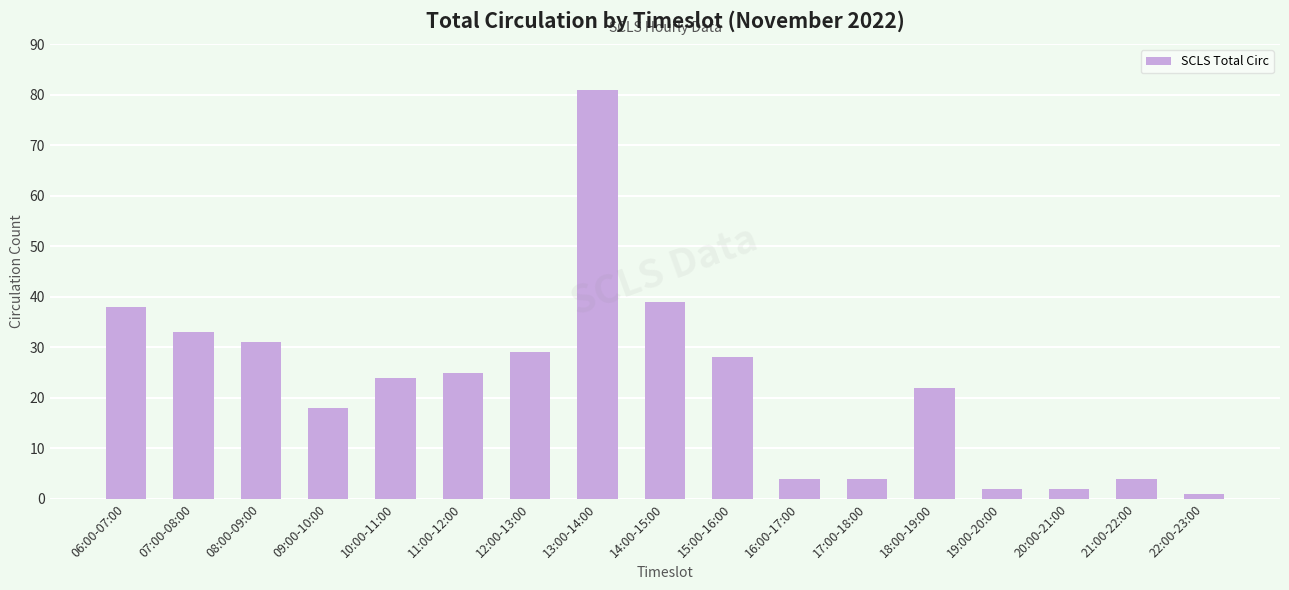

What is the change in value from 17:00-18:00 to 19:00-20:00?

-2